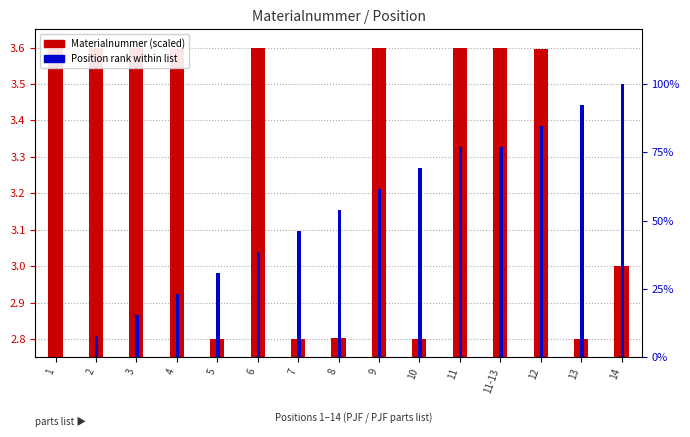

What is the sum of the Position (rank) values at 1 and 9?

61.5